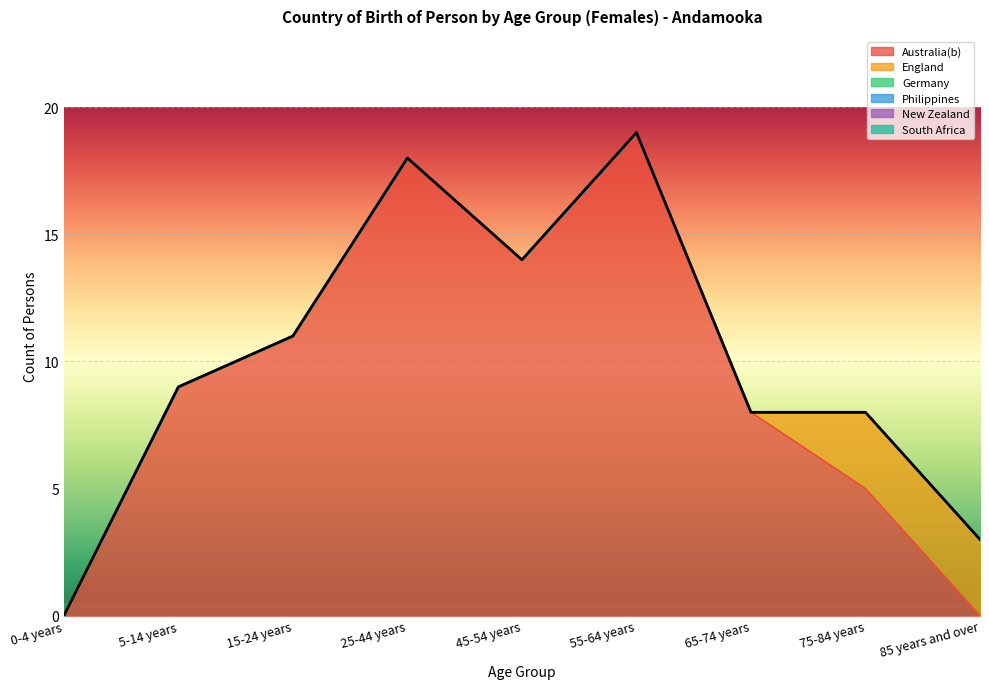

Which category has the highest value across all series?

55-64 years